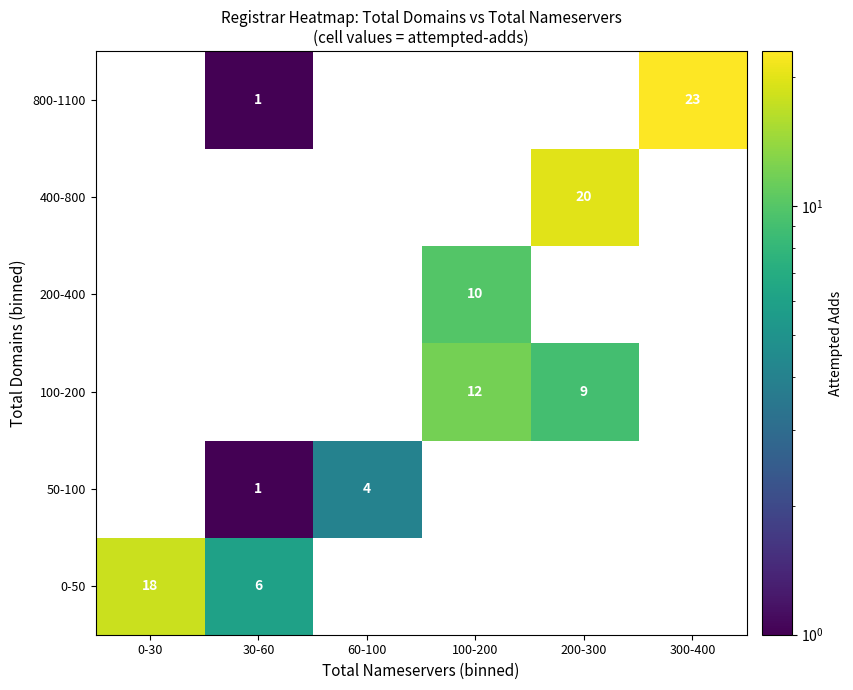

True or false: 400-800 has a value of 28 at 200-300.

False